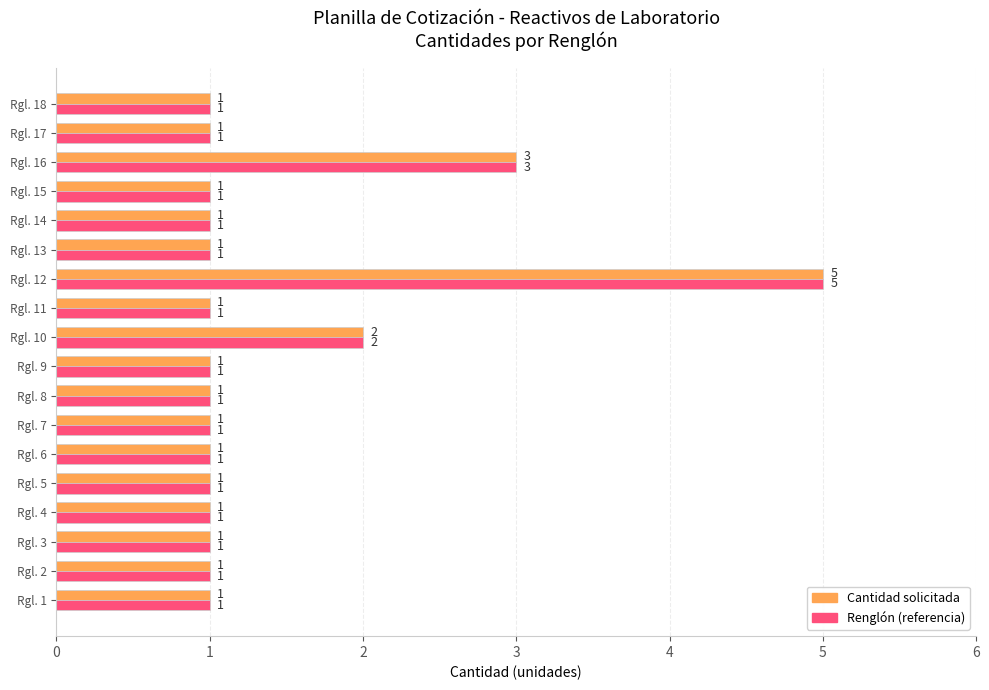

At which category is the sum across all series the highest?

Rgl. 12